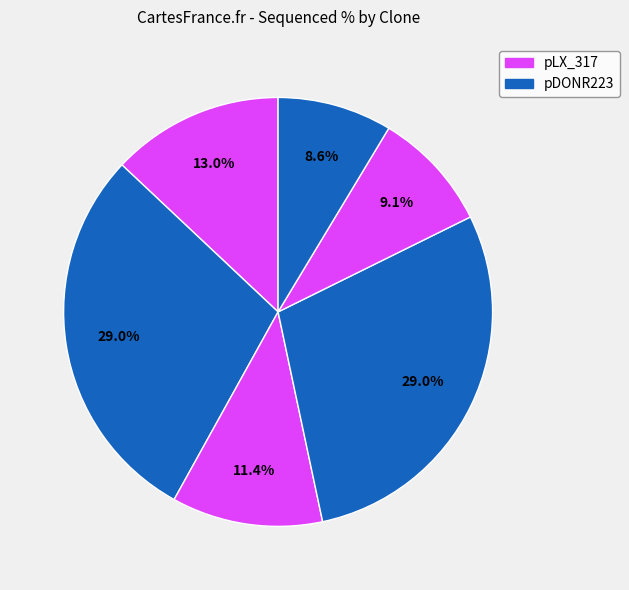

Is there any slice that represents more than half of the pie?

No